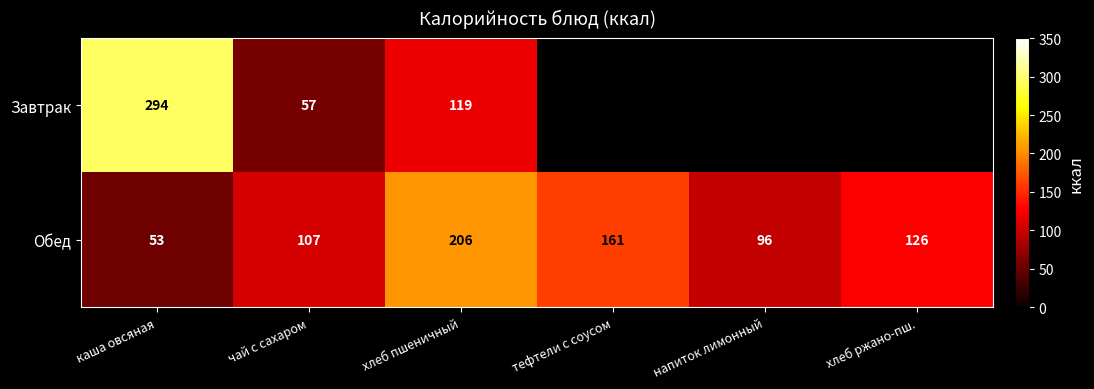

Is the value of Обед at чай с сахаром greater than the value of Завтрак at каша овсяная?

No